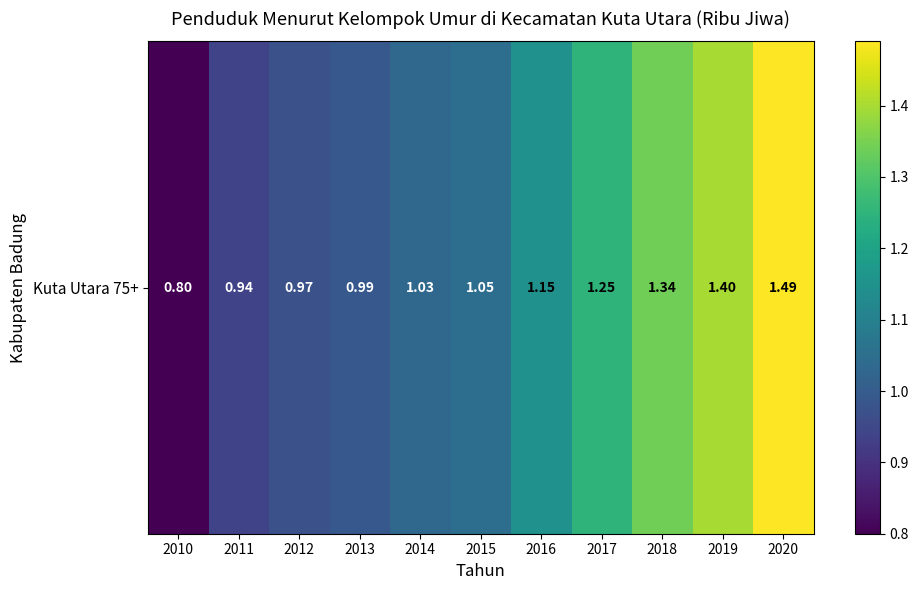

True or false: the data shows 1.0 at 2014.

True